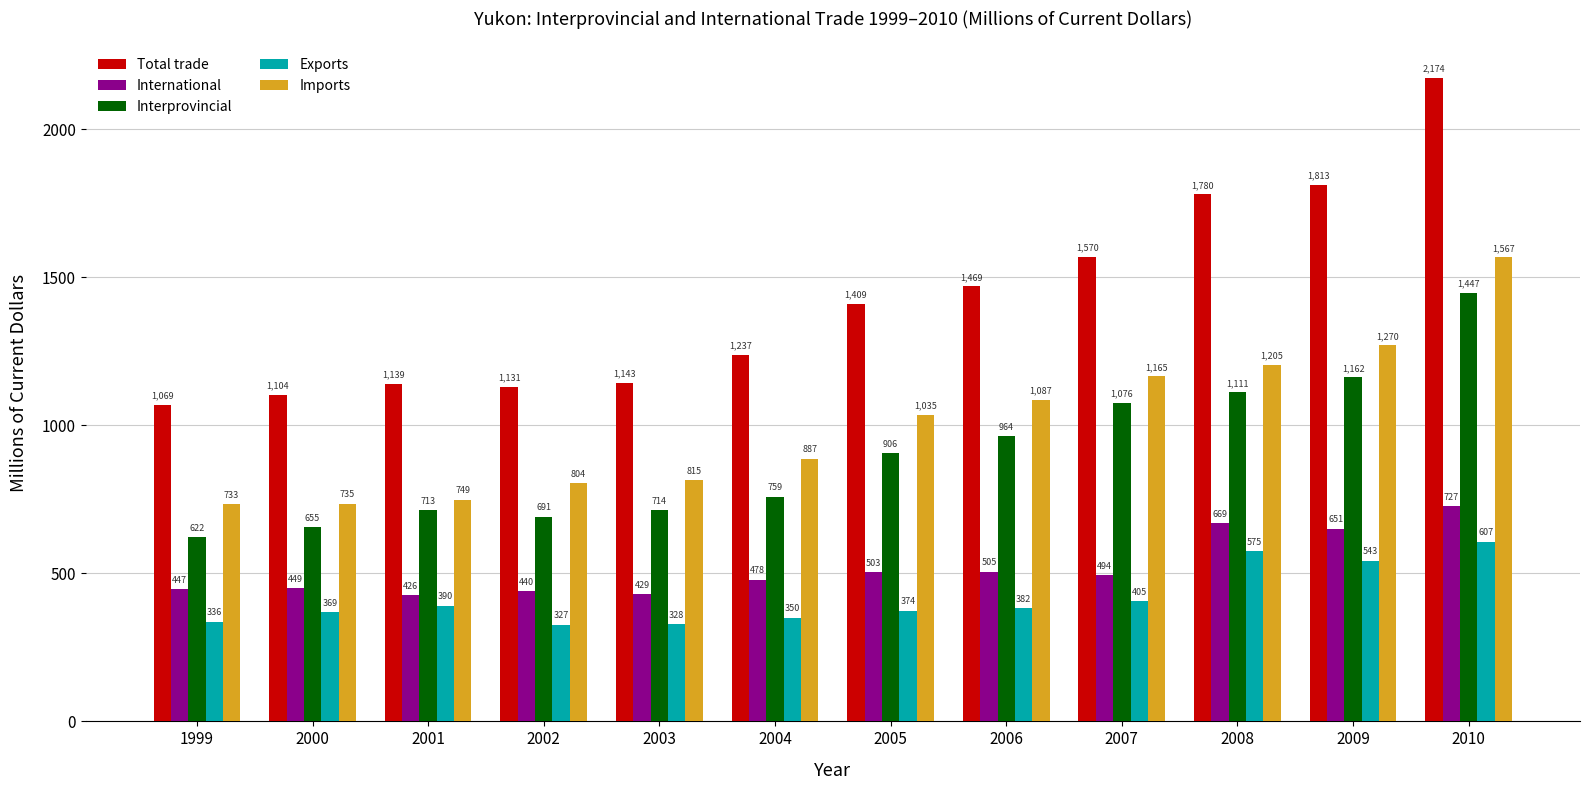

What is the minimum value for Imports?

733